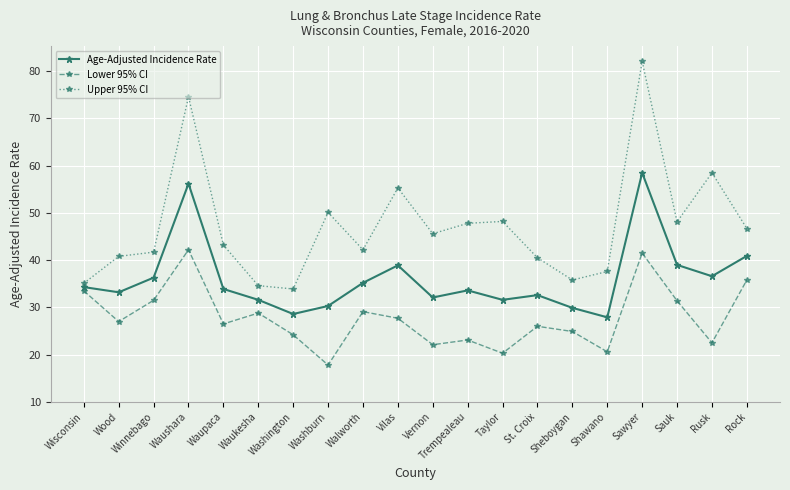

Is the value of Lower 95% CI at Taylor greater than the value of Age-Adjusted Incidence Rate at Waupaca?

No